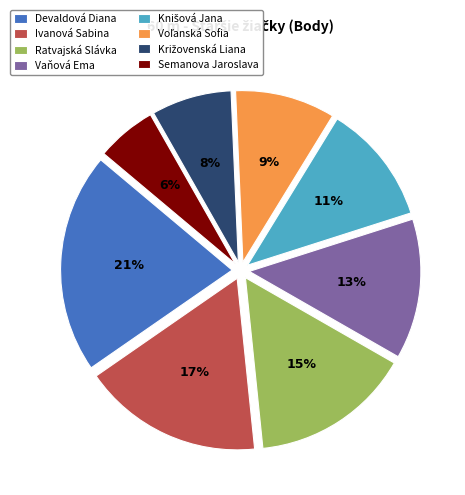

True or false: Ivanová Sabina accounts for 4% of the total.

False